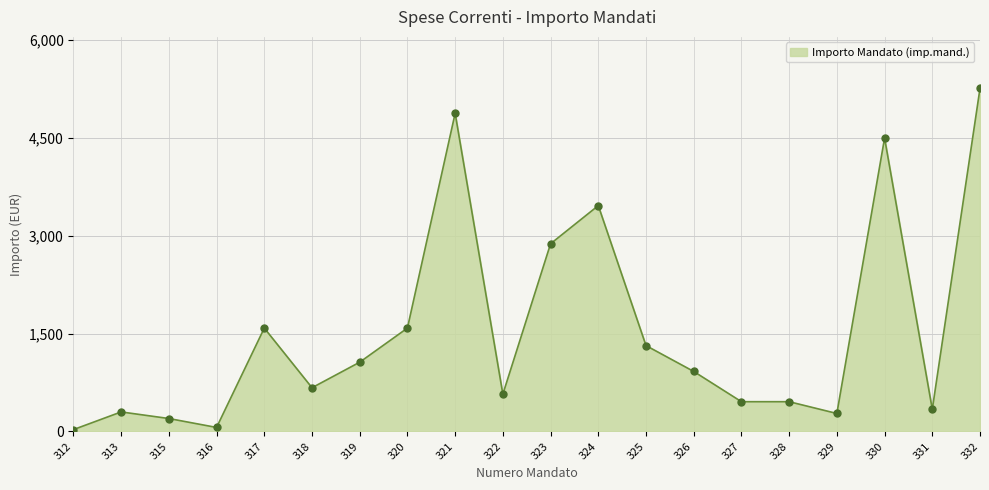

Does the chart display data point markers on the line(s)?

No